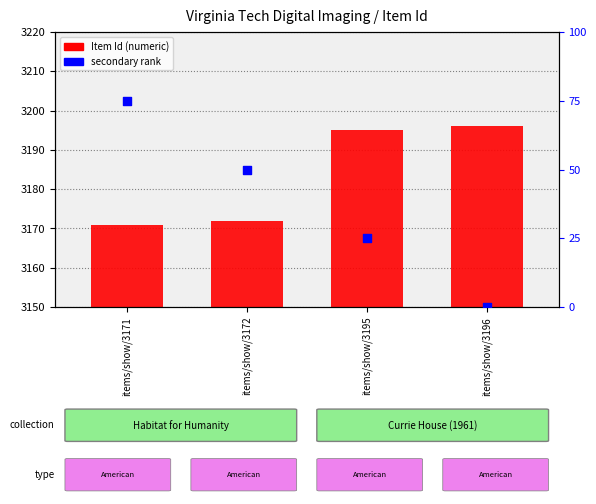

What is the total value across all series at items/show/3196?

3196